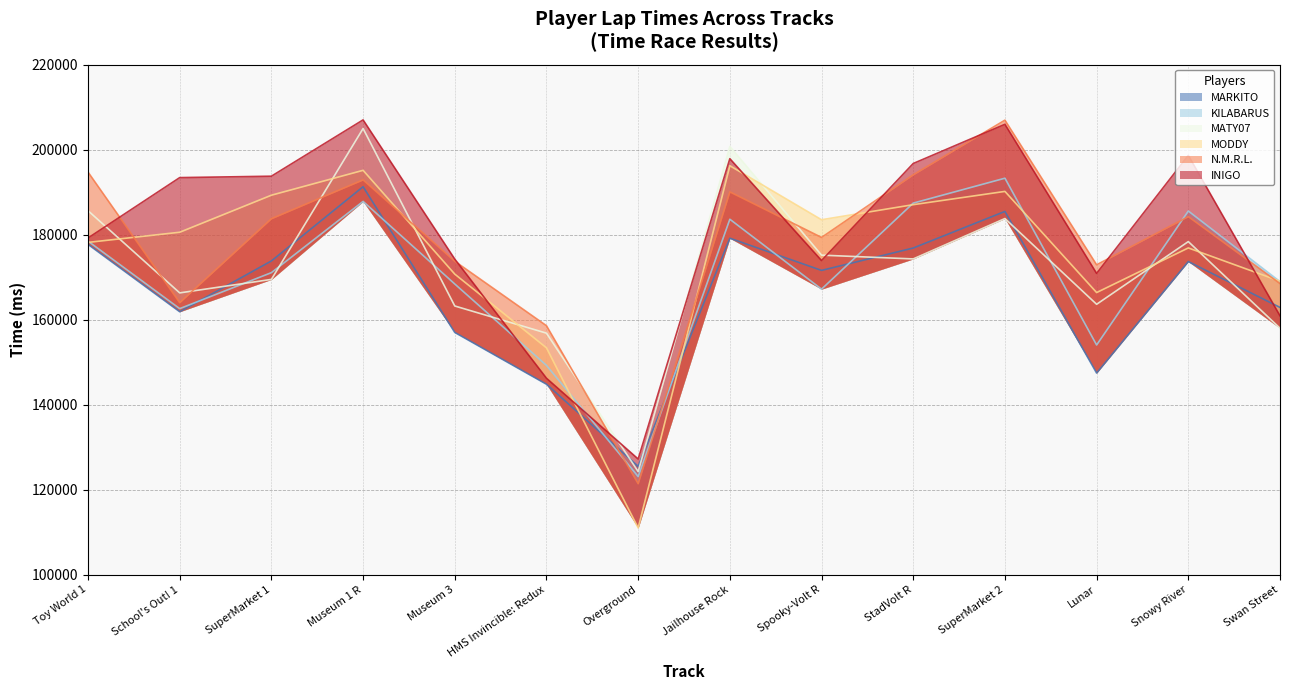

Reading left to right, transcribe all the data shown in this chart.

MARKITO: Toy World 1=177711	School's Out! 1=161855	SuperMarket 1=173812	Museum 1 R=191278	Museum 3=156984	HMS Invincible: Redux=144795	Overground=125475	Jailhouse Rock=179160	Spooky-Volt R=171584	StadVolt R=176853	SuperMarket 2=185466	Lunar=147420	Snowy River=173665	Swan Street=162877
KILABARUS: Toy World 1=178470	School's Out! 1=162586	SuperMarket 1=171055	Museum 1 R=187821	Museum 3=168384	HMS Invincible: Redux=149226	Overground=123071	Jailhouse Rock=183624	Spooky-Volt R=167173	StadVolt R=187421	SuperMarket 2=193284	Lunar=154030	Snowy River=185556	Swan Street=168943
MATY07: Toy World 1=185638	School's Out! 1=166292	SuperMarket 1=169466	Museum 1 R=204974	Museum 3=163209	HMS Invincible: Redux=156815	Overground=124241	Jailhouse Rock=200752	Spooky-Volt R=175175	StadVolt R=174286	SuperMarket 2=183791	Lunar=163609	Snowy River=178366	Swan Street=157975
MODDY: Toy World 1=178174	School's Out! 1=180563	SuperMarket 1=189282	Museum 1 R=195139	Museum 3=170711	HMS Invincible: Redux=153355	Overground=110971	Jailhouse Rock=196219	Spooky-Volt R=183505	StadVolt R=187054	SuperMarket 2=190176	Lunar=166372	Snowy River=176873	Swan Street=169047
N.M.R.L.: Toy World 1=194727	School's Out! 1=163988	SuperMarket 1=183743	Museum 1 R=192888	Museum 3=173743	HMS Invincible: Redux=158567	Overground=121386	Jailhouse Rock=190062	Spooky-Volt R=179340	StadVolt R=194078	SuperMarket 2=206944	Lunar=172902	Snowy River=184241	Swan Street=168491
INIGO: Toy World 1=179207	School's Out! 1=193422	SuperMarket 1=193752	Museum 1 R=207006	Museum 3=174241	HMS Invincible: Redux=146205	Overground=127193	Jailhouse Rock=197876	Spooky-Volt R=173903	StadVolt R=196742	SuperMarket 2=205967	Lunar=170876	Snowy River=198659	Swan Street=160900